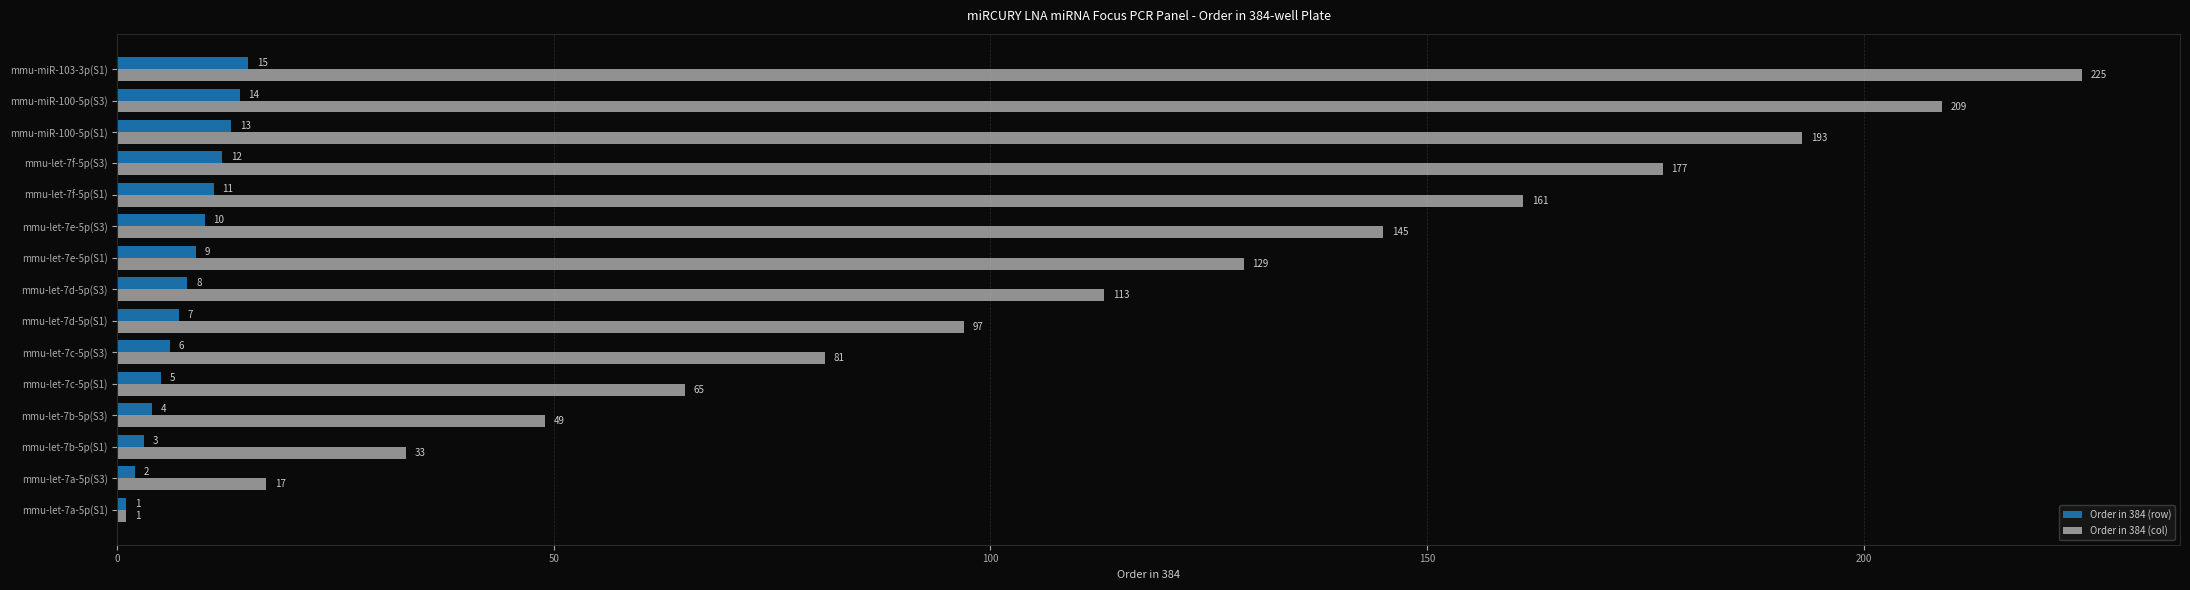

Rank the series by their average value, from lowest to highest.

Order in 384 (row), Order in 384 (col)